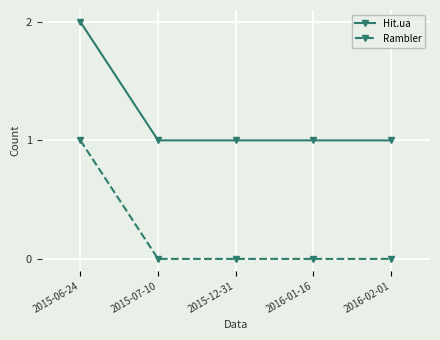

How many Rambler values are between 0 and 1?

5